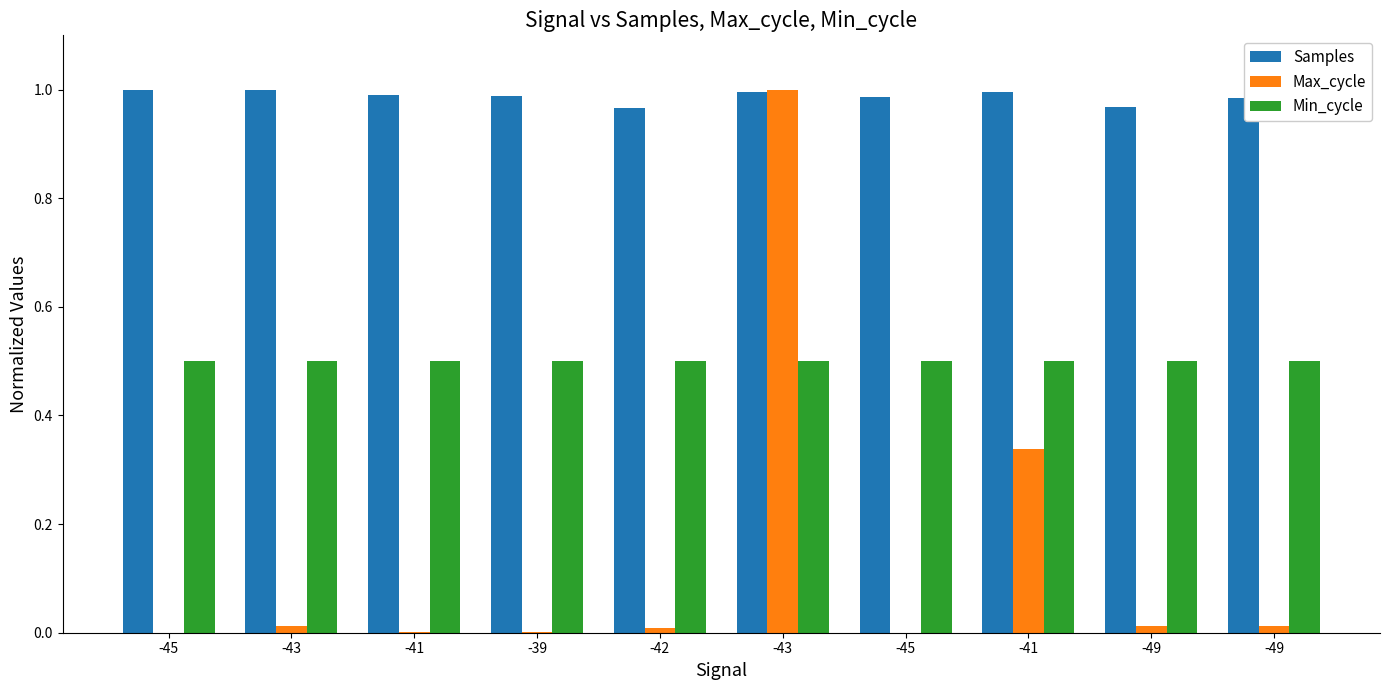

Reading right to left, what are all the values shown in this chart?

Samples: -49=1.0	-49=1.0	-41=1.0	-45=1.0	-43=1.0	-42=1.0	-39=1.0	-41=1.0	-43=1.0	-45=1.0
Max_cycle: -49=0.0	-49=0.0	-41=0.3	-45=0.0	-43=1.0	-42=0.0	-39=0.0	-41=0.0	-43=0.0	-45=0.0
Min_cycle: -49=0.5	-49=0.5	-41=0.5	-45=0.5	-43=0.5	-42=0.5	-39=0.5	-41=0.5	-43=0.5	-45=0.5